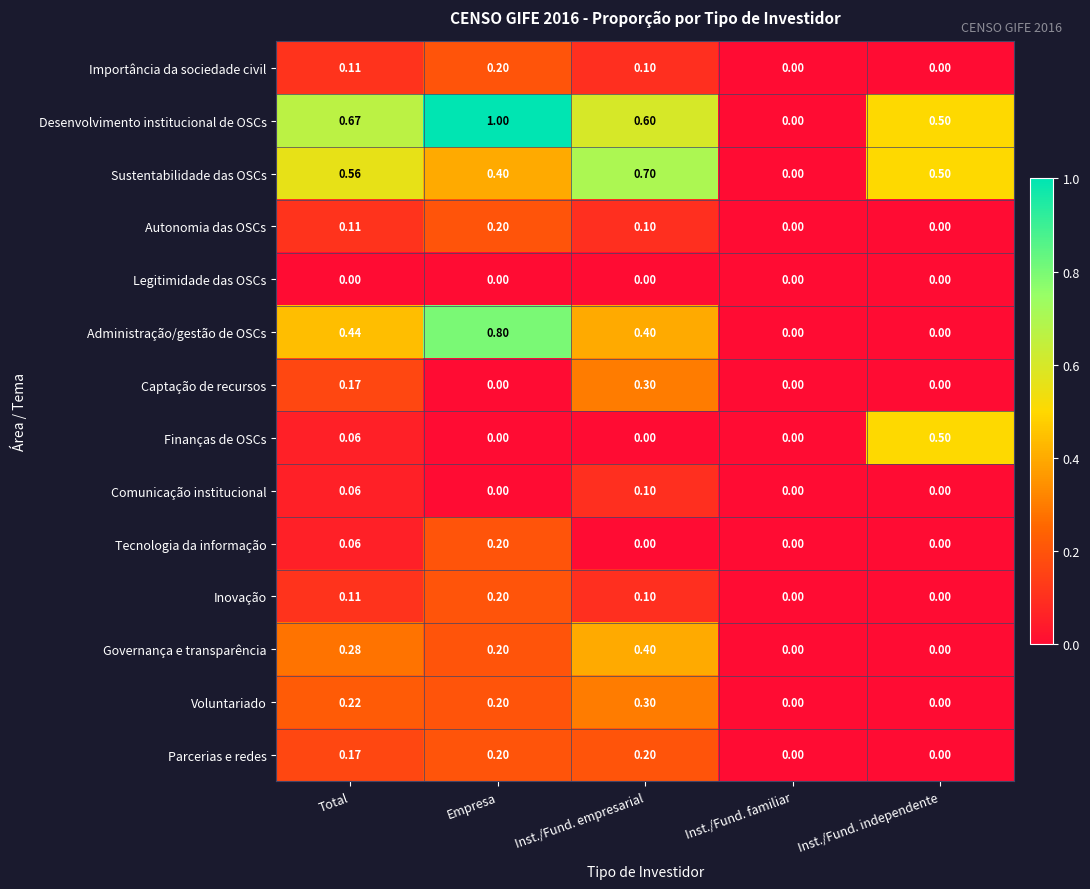

Is the value of Comunicação institucional at Empresa greater than the value of Governança e transparência at Empresa?

No